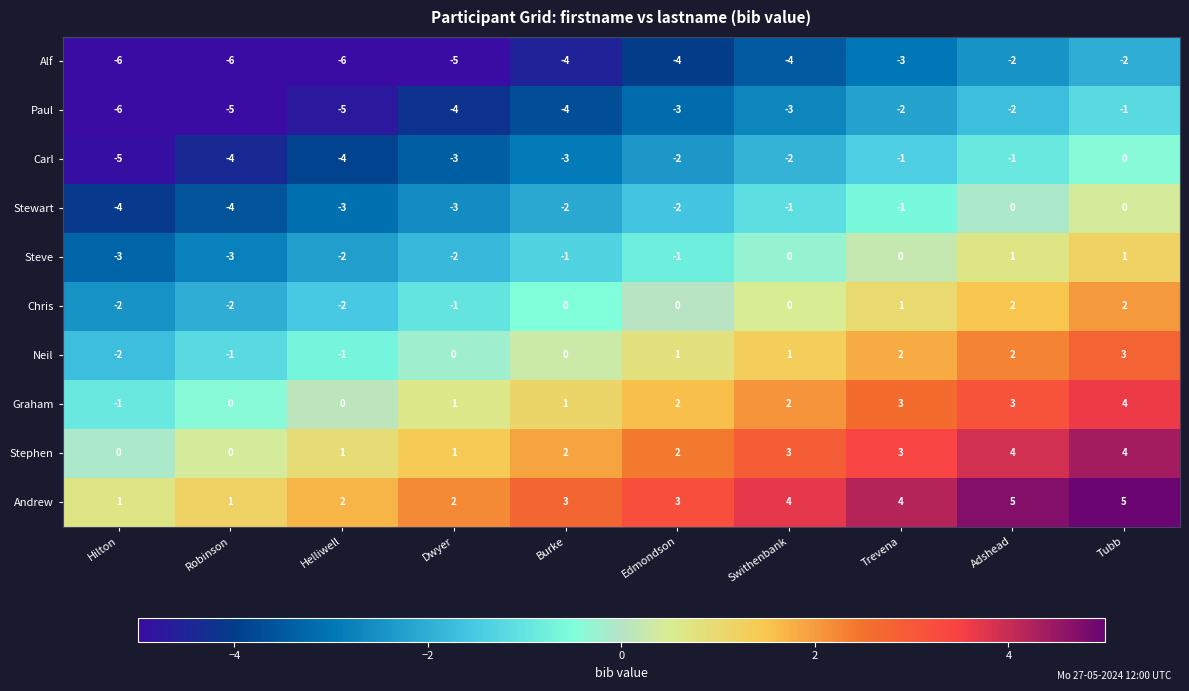

The value of Neil at Adshead is 1. True or false?

False